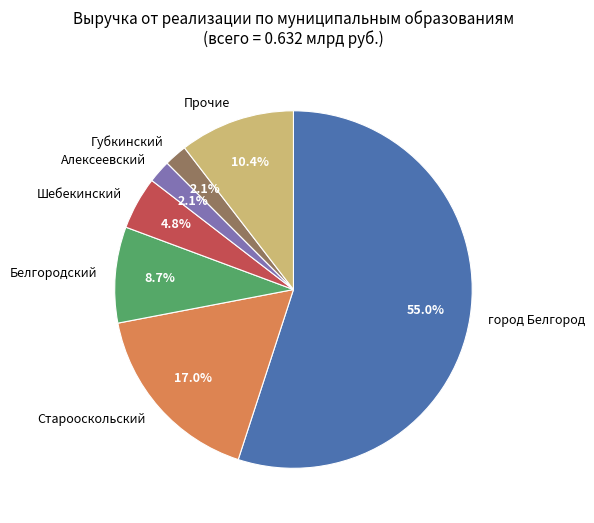

Is there a majority slice in this chart?

Yes